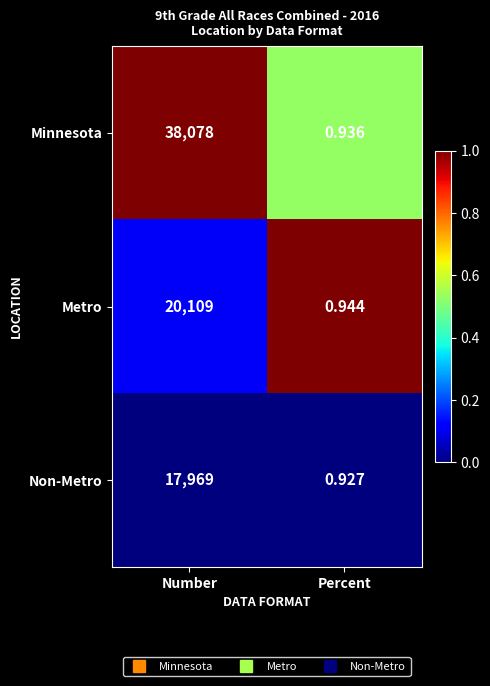

What is the spread (max minus min) of values at Number?

20109.0